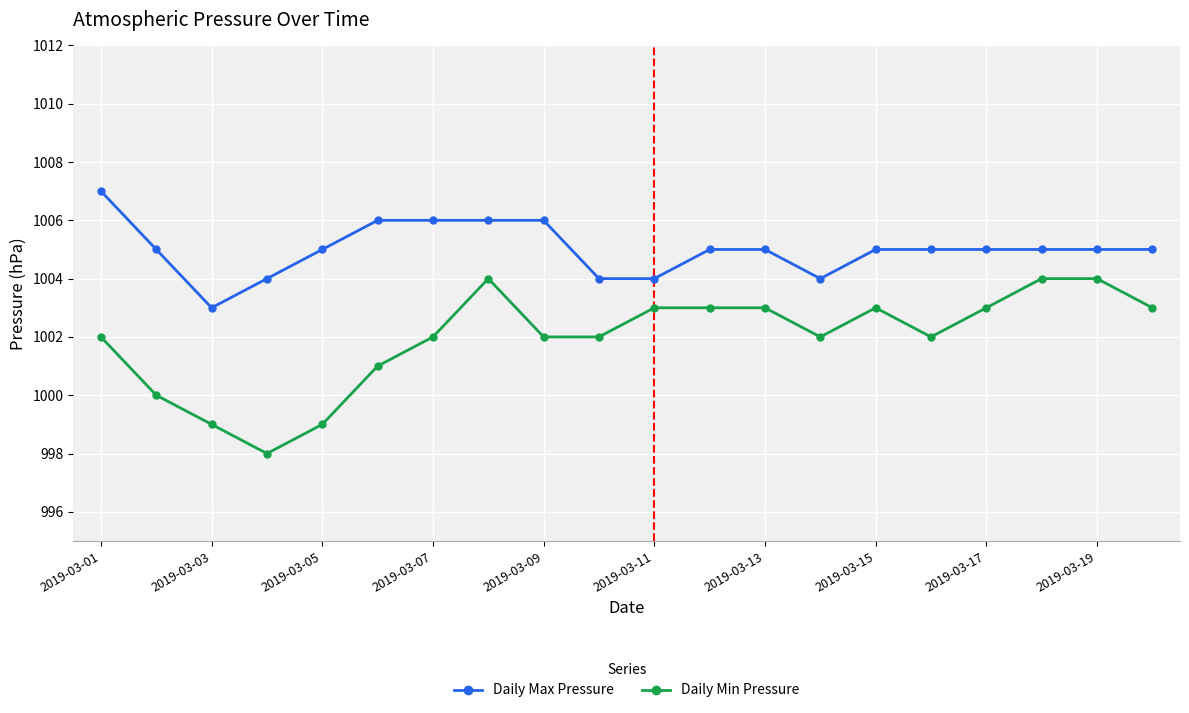

What is the minimum value shown in the chart?

998